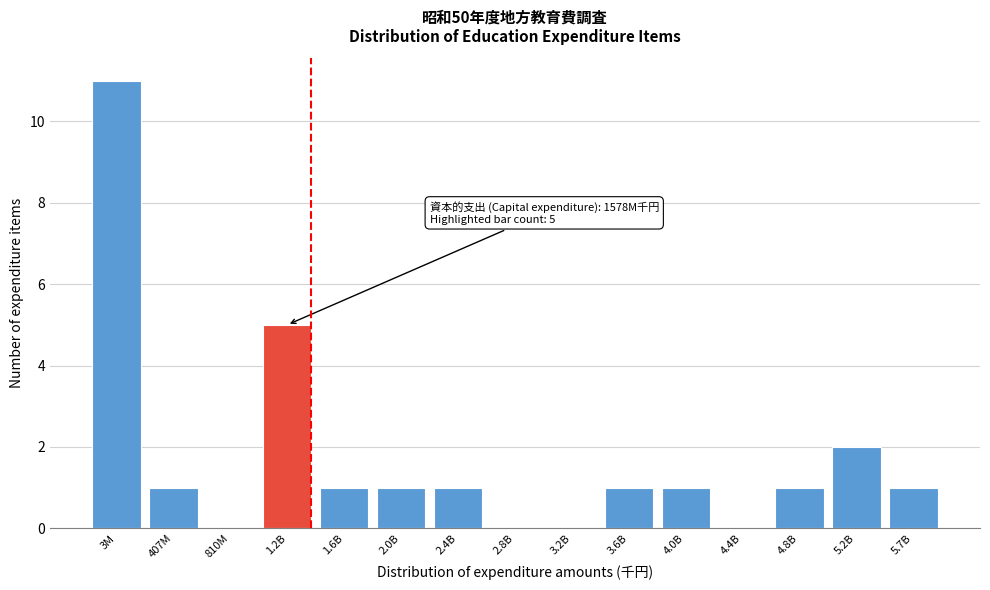

Reading left to right, what are all the values shown in this chart?

3M=11	407M=1	810M=0	1.2B=5	1.6B=1	2.0B=1	2.4B=1	2.8B=0	3.2B=0	3.6B=1	4.0B=1	4.4B=0	4.8B=1	5.2B=2	5.7B=1